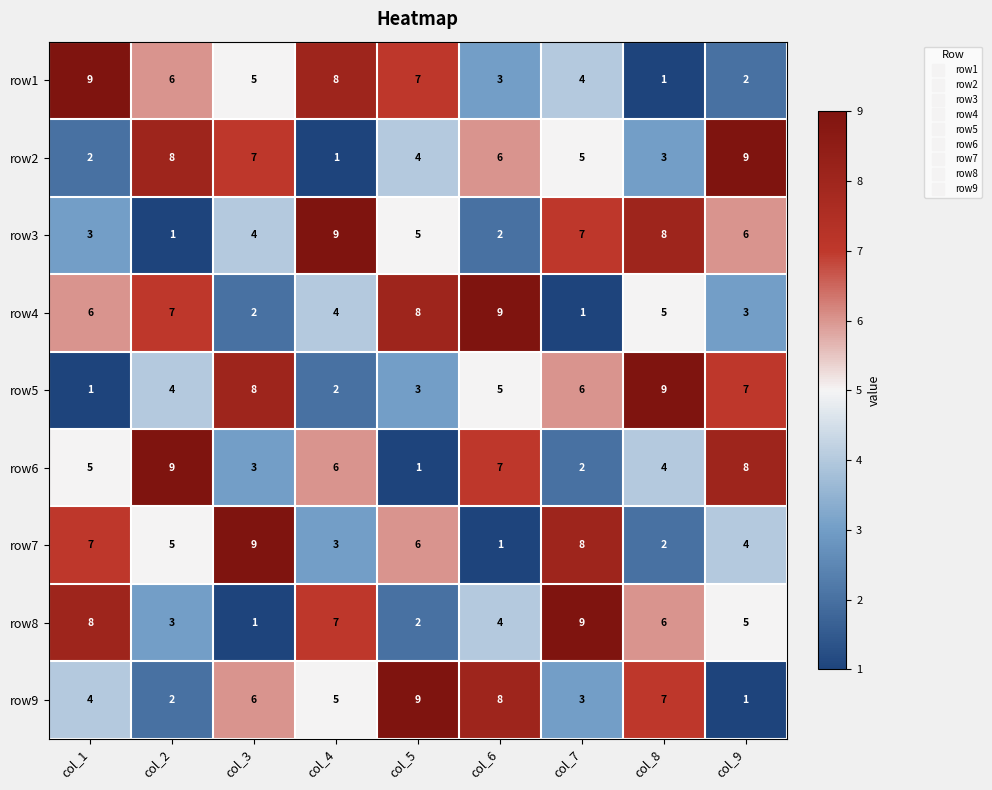

What is the difference between the maximum and minimum values in the row7 series?

8